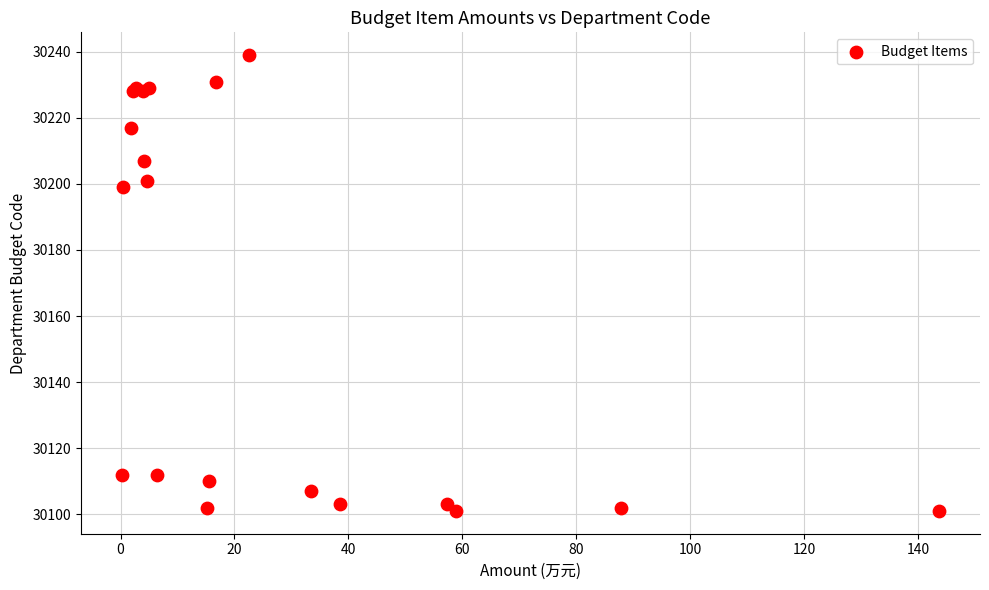

What Y value in the scatter plot is closest to 30170?

30199